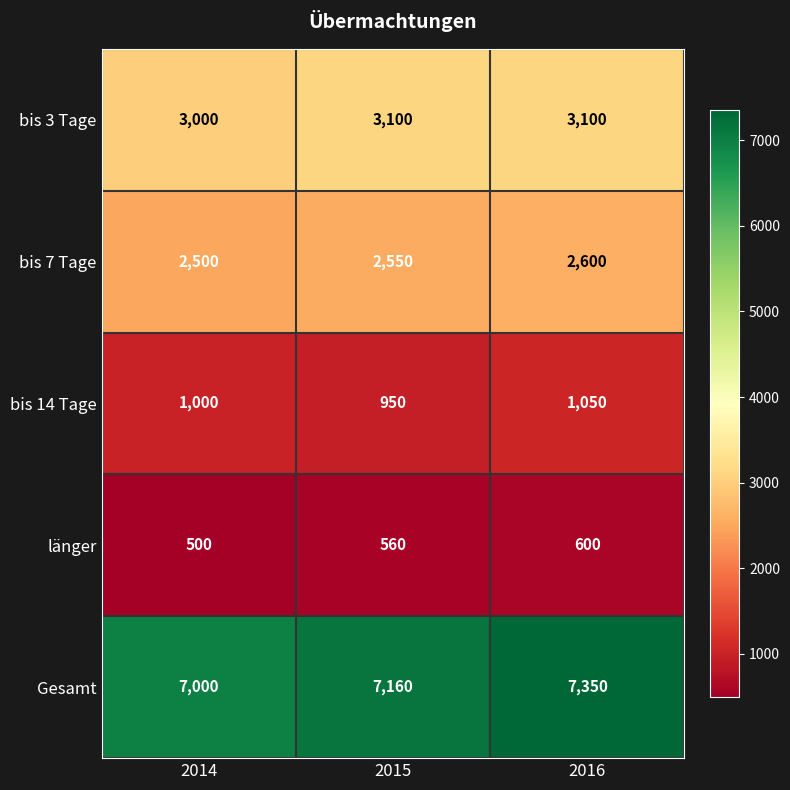

Reading left to right, what are all the values shown in this chart?

bis 3 Tage: 2014=3000	2015=3100	2016=3100
bis 7 Tage: 2014=2500	2015=2550	2016=2600
bis 14 Tage: 2014=1000	2015=950	2016=1050
länger: 2014=500	2015=560	2016=600
Gesamt: 2014=7000	2015=7160	2016=7350